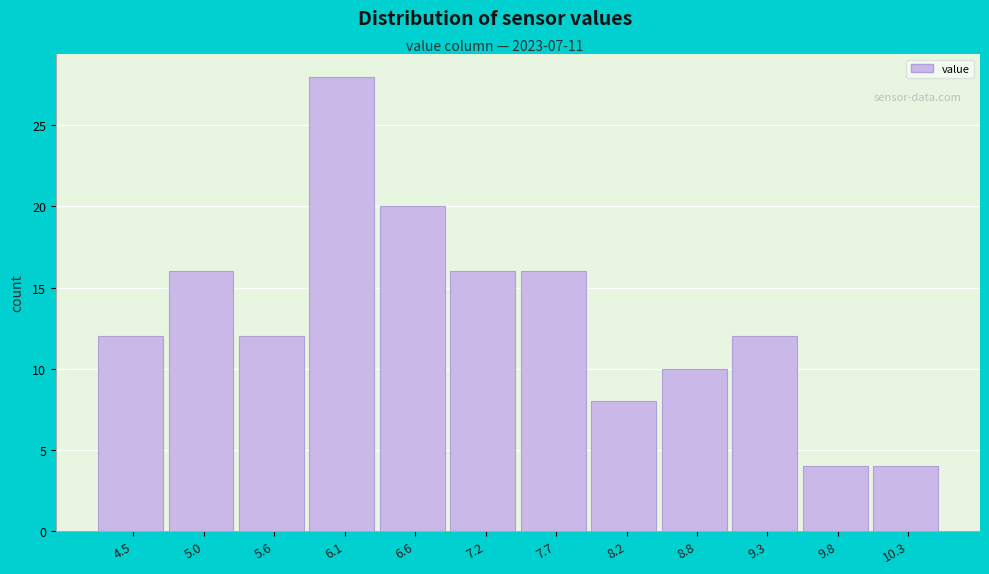

Reading right to left, what are all the values shown in this chart?

10.3=4	9.8=4	9.3=12	8.8=10	8.2=8	7.7=16	7.2=16	6.6=20	6.1=28	5.6=12	5.0=16	4.5=12